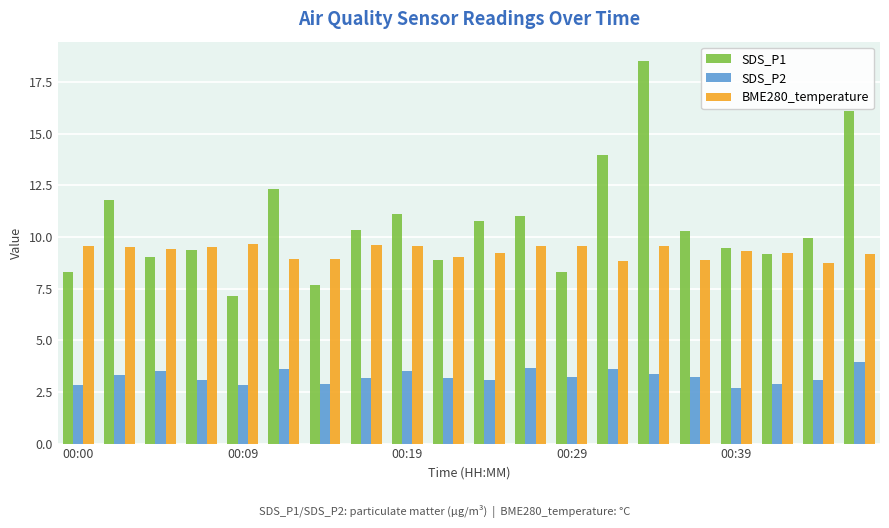

Rank the series by their average value, from highest to lowest.

SDS_P1, BME280_temperature, SDS_P2